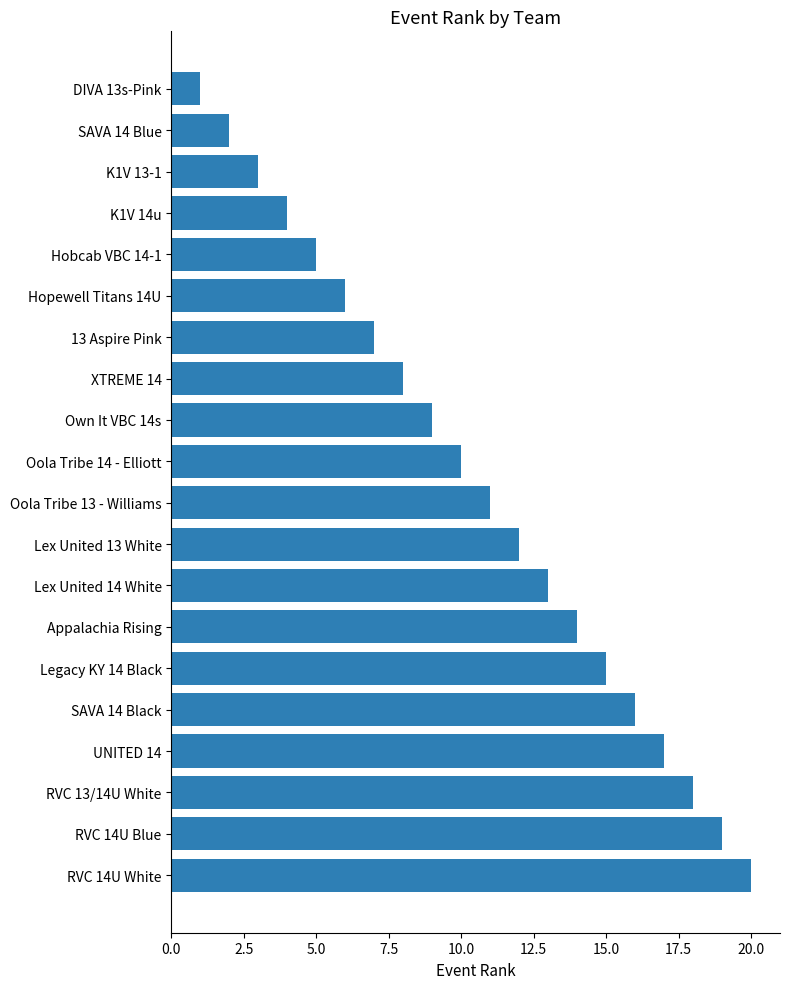

What is the sum of all values?

210